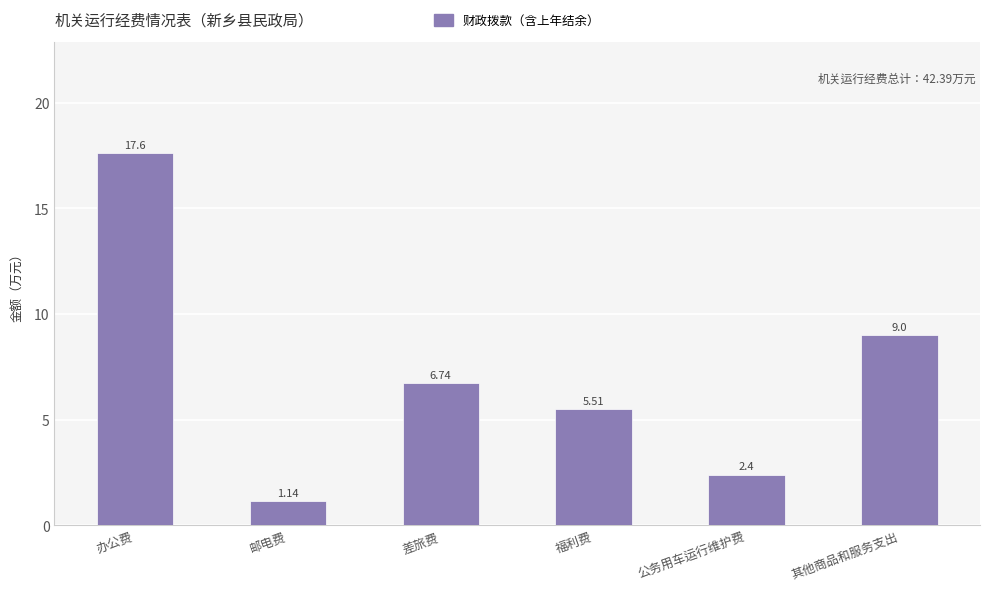

At which category does the chart reach its minimum across all series?

邮电费